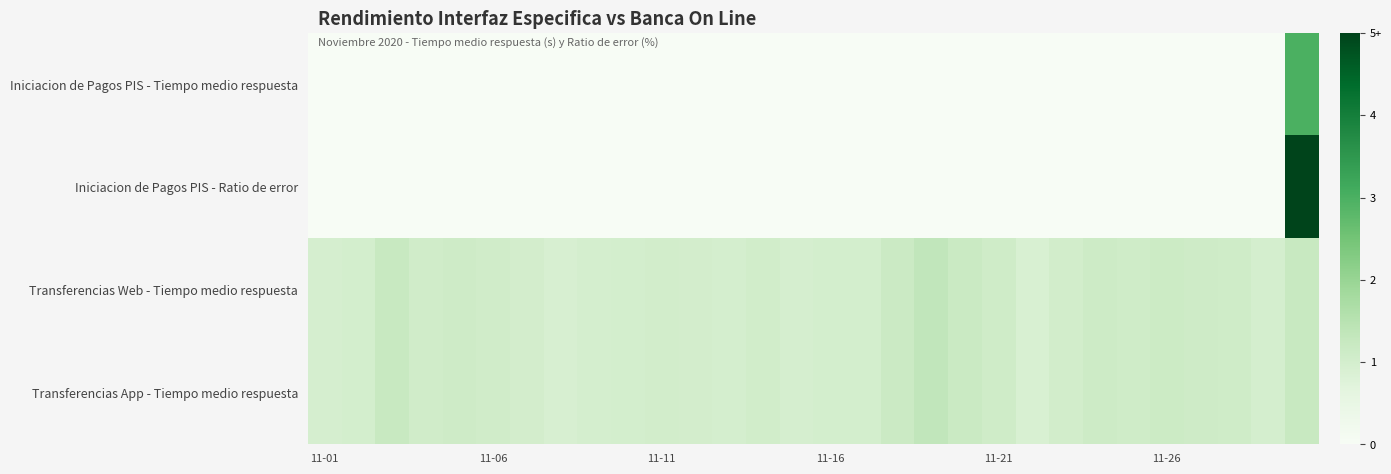

Reading left to right, transcribe all the data shown in this chart.

Iniciacion de Pagos PIS - Tiempo medio respuesta: 0.0	0.0	0.0	0.0	0.0	0.0	0.0	0.0	0.0	0.0	0.0	0.0	0.0	0.0	0.0	0.0	0.0	0.0	0.0	0.0	0.0	0.0	0.0	0.0	0.0	0.0	0.0	0.0	0.0	3.0
Iniciacion de Pagos PIS - Ratio de error: 0.0	0.0	0.0	0.0	0.0	0.0	0.0	0.0	0.0	0.0	0.0	0.0	0.0	0.0	0.0	0.0	0.0	0.0	0.0	0.0	0.0	0.0	0.0	0.0	0.0	0.0	0.0	0.0	0.0	5.0
Transferencias Web - Tiempo medio respuesta: 0.9	1.0	1.2	1.1	1.1	1.1	1.0	0.9	1.0	1.0	1.0	1.0	1.0	1.0	0.9	1.0	1.0	1.2	1.3	1.2	1.1	0.9	1.0	1.1	1.1	1.1	1.1	1.1	1.0	1.2
Transferencias App - Tiempo medio respuesta: 0.9	1.0	1.2	1.1	1.1	1.1	1.0	0.9	1.0	1.0	1.0	1.0	1.0	1.0	0.9	1.0	1.0	1.2	1.3	1.2	1.1	0.9	1.0	1.1	1.1	1.1	1.1	1.1	1.0	1.2